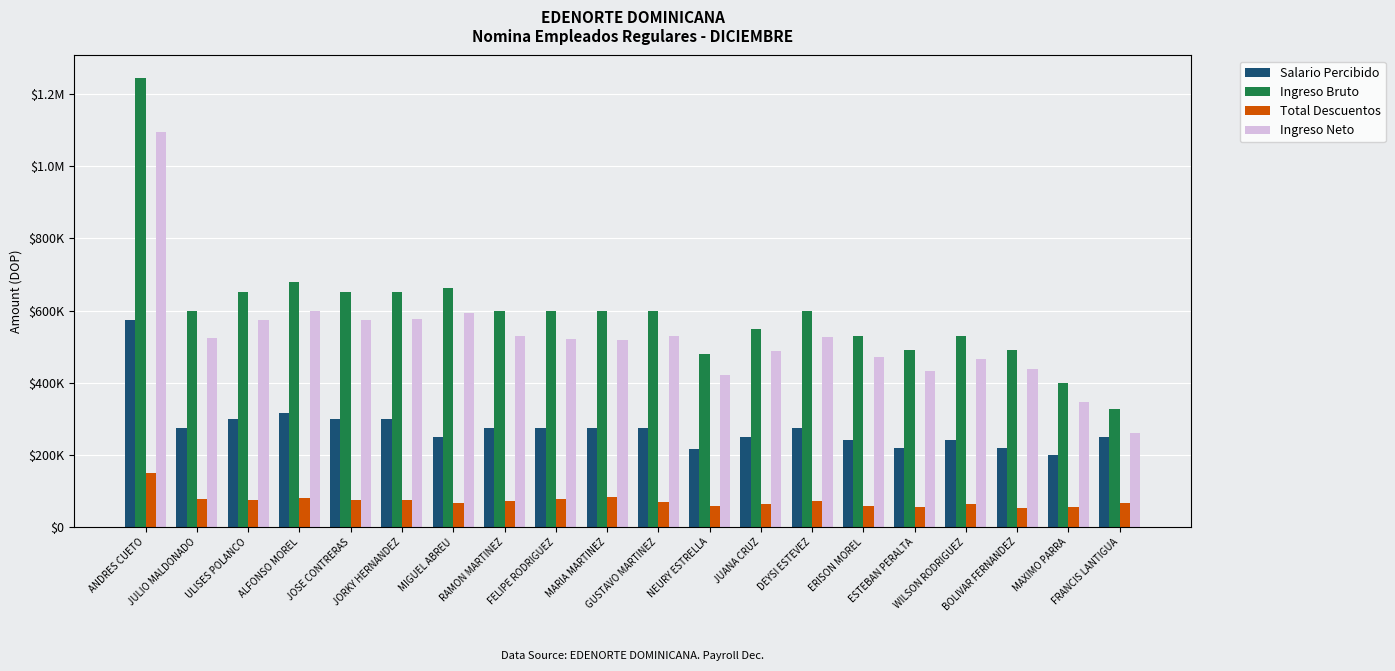

What is the label of the 2nd bar from the left?

JULIO MALDONADO